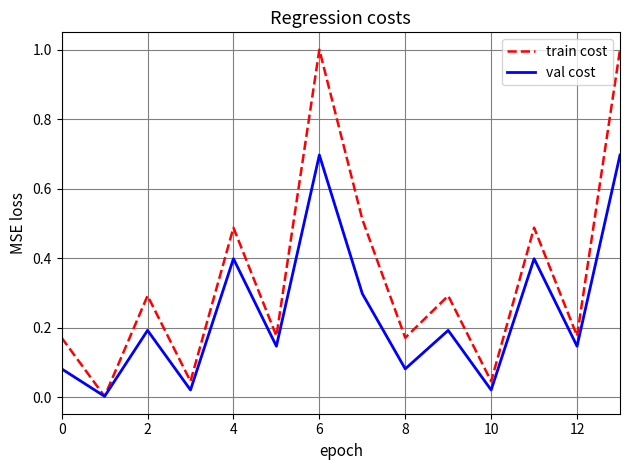

Rank the series by their maximum value, from highest to lowest.

train cost, val cost